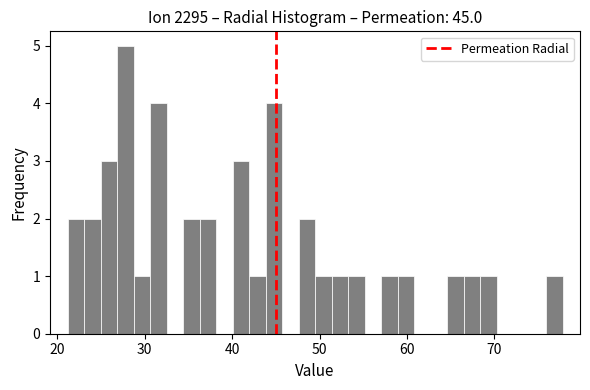

Around what value on the x-axis is the tallest bar? Give the approximate position of its centre, as read against the axis.

28